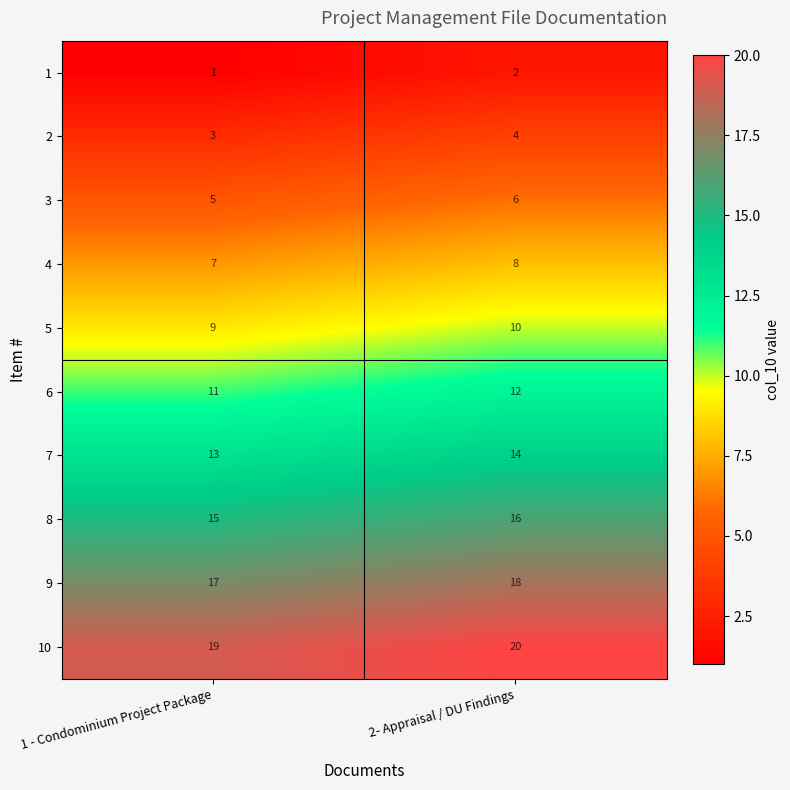

The value of 5 at 1 - Condominium Project Package is 15. True or false?

False